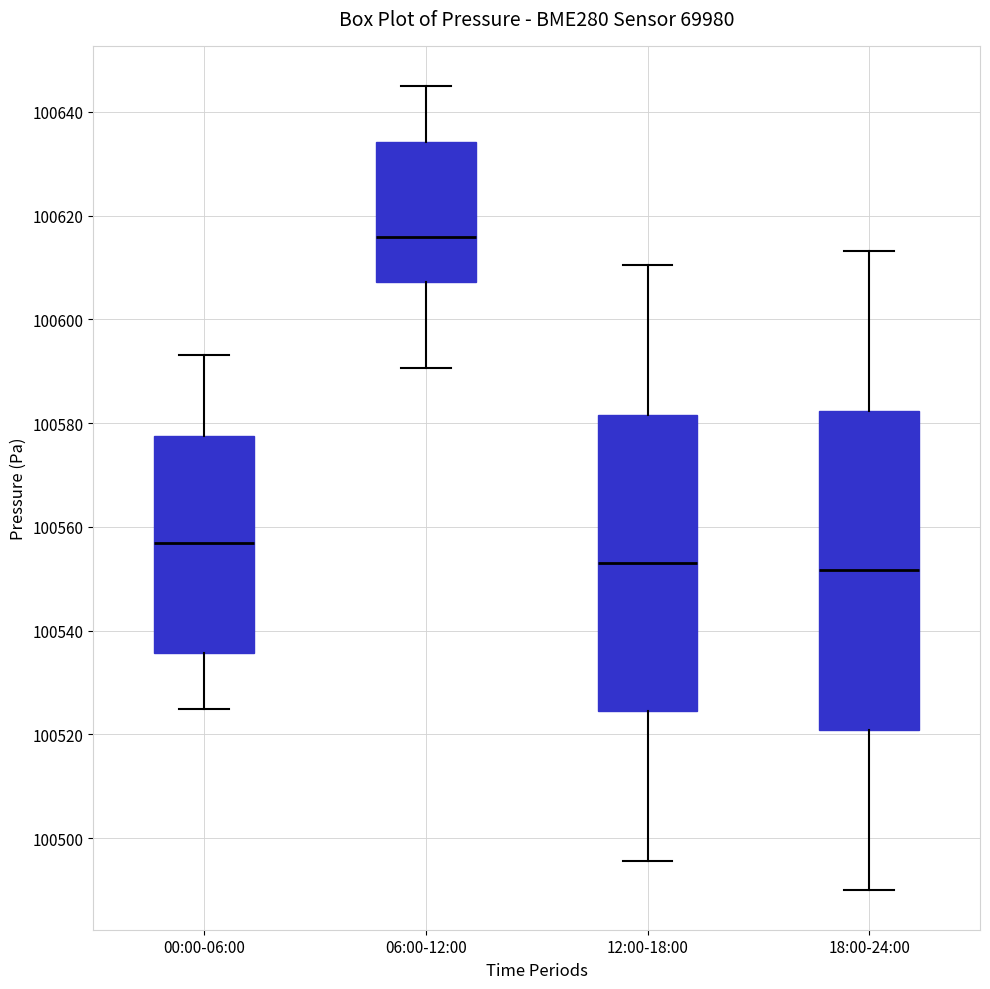

Reading left to right, read every box against the y-axis: the position of its median line, the range the box covers, and the ends of its whiskers. The values are not printed on the chart, so give them approximately, as read against the axis.

00:00-06:00: median 100556, box 100536 to 100578, whiskers 100524 to 100594
06:00-12:00: median 100616, box 100608 to 100634, whiskers 100590 to 100646
12:00-18:00: median 100554, box 100524 to 100582, whiskers 100496 to 100610
18:00-24:00: median 100552, box 100520 to 100582, whiskers 100490 to 100614